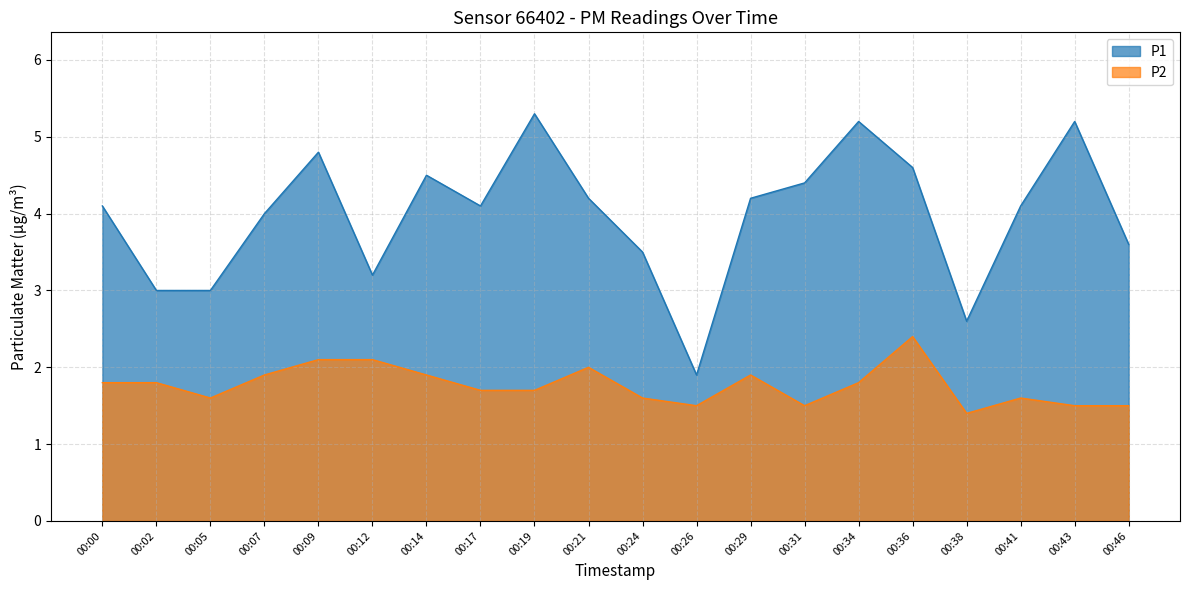

What is the average value of the P2 series?

1.8